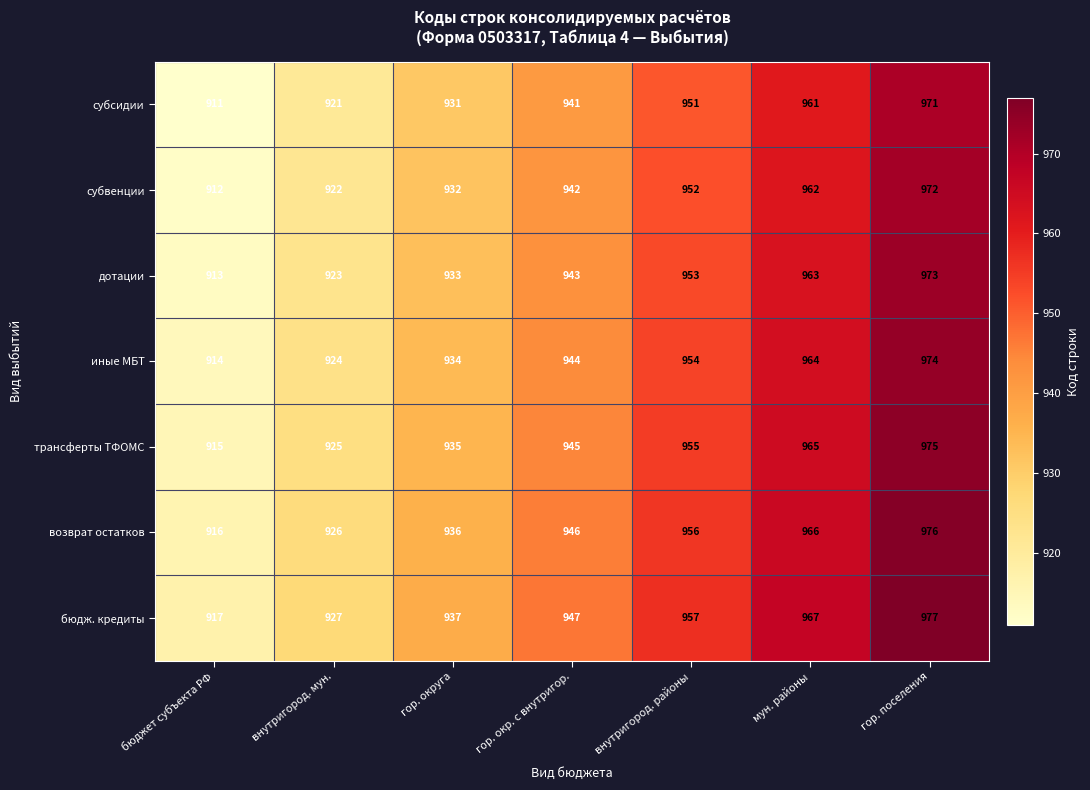

What is the highest value of the бюдж. кредиты series?

977